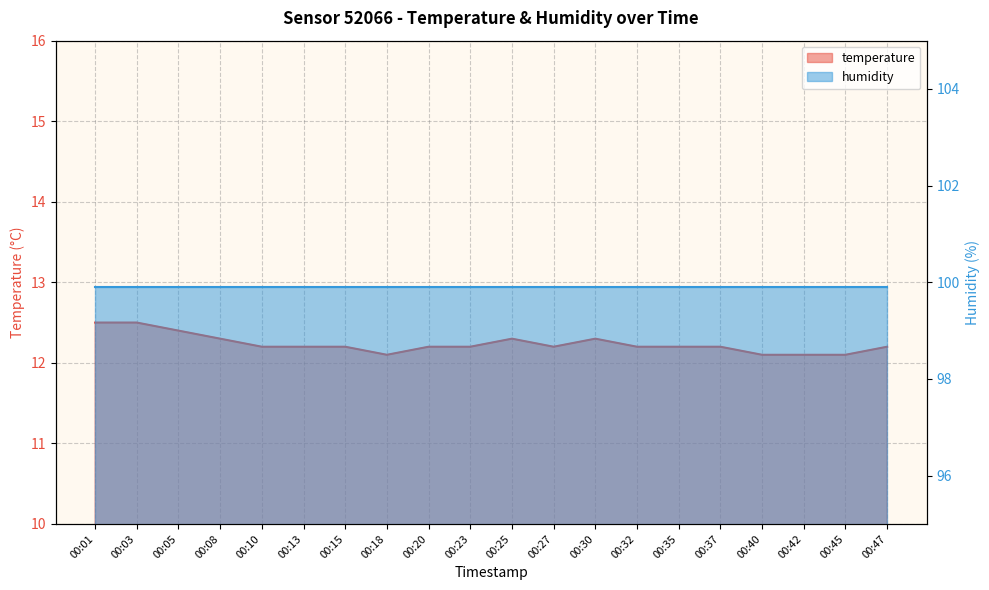

Does the chart display data point markers on the line(s)?

No